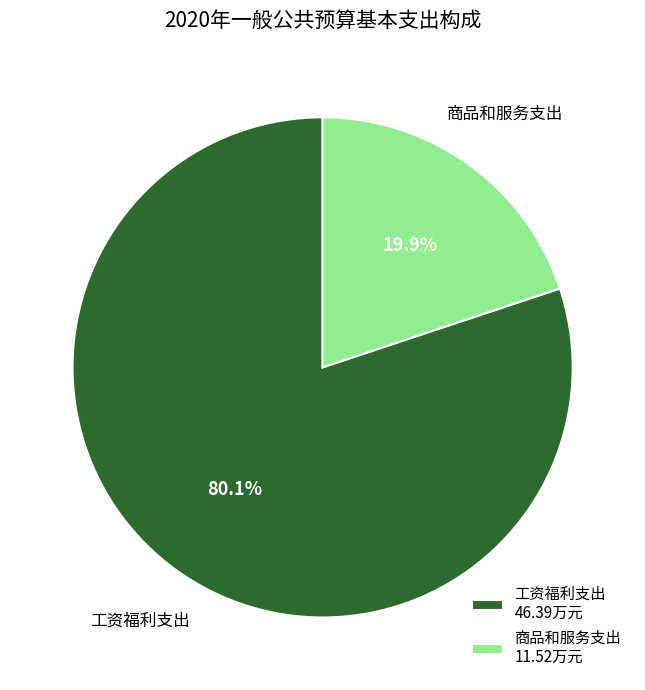

The 商品和服务支出 slice represents 34% of the pie. True or false?

False